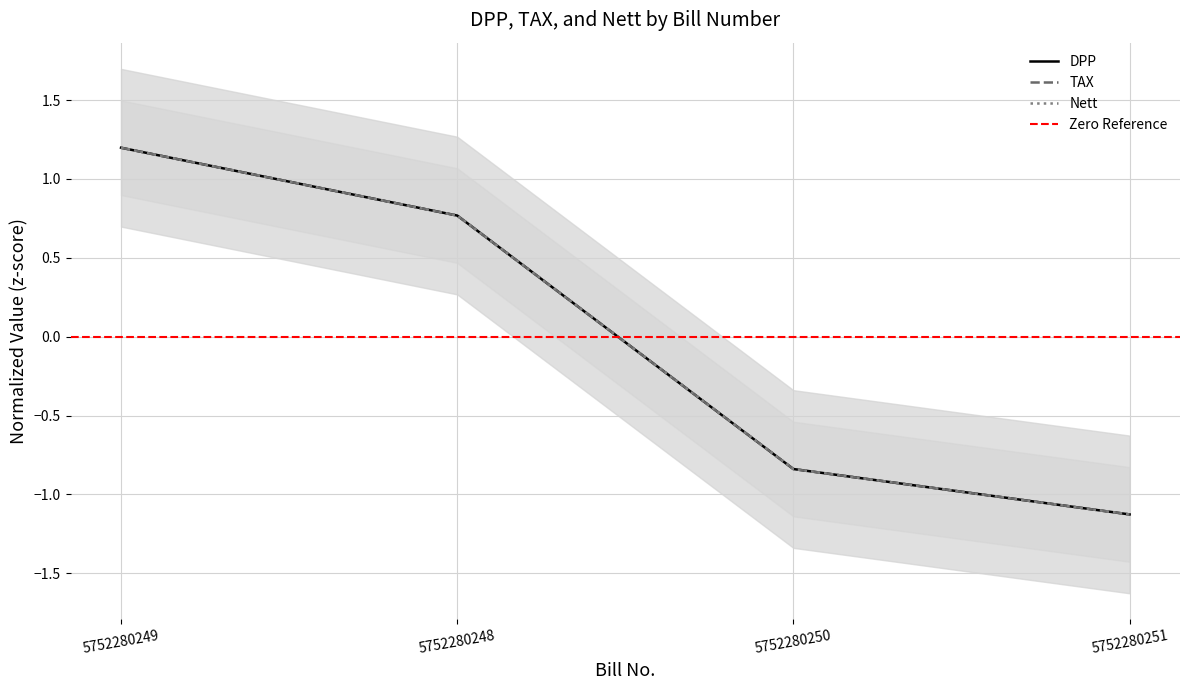

Which series has the widest spread of values?

TAX